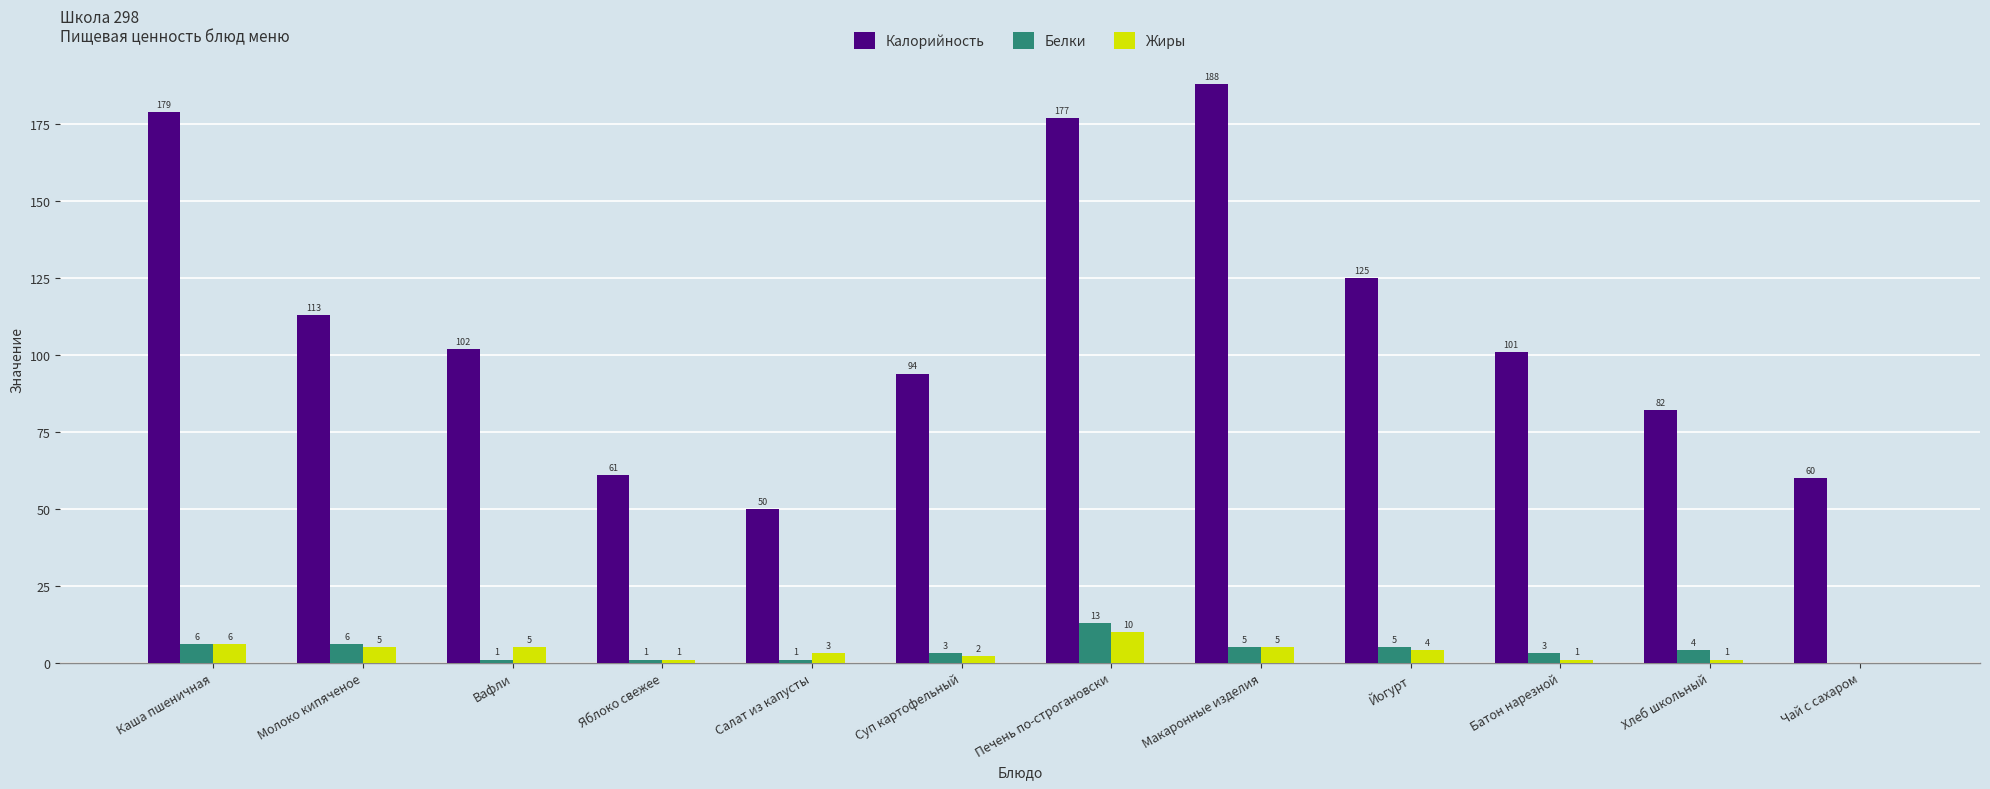

Is the value of Калорийность at Макаронные изделия greater than the value of Жиры at Яблоко свежее?

Yes